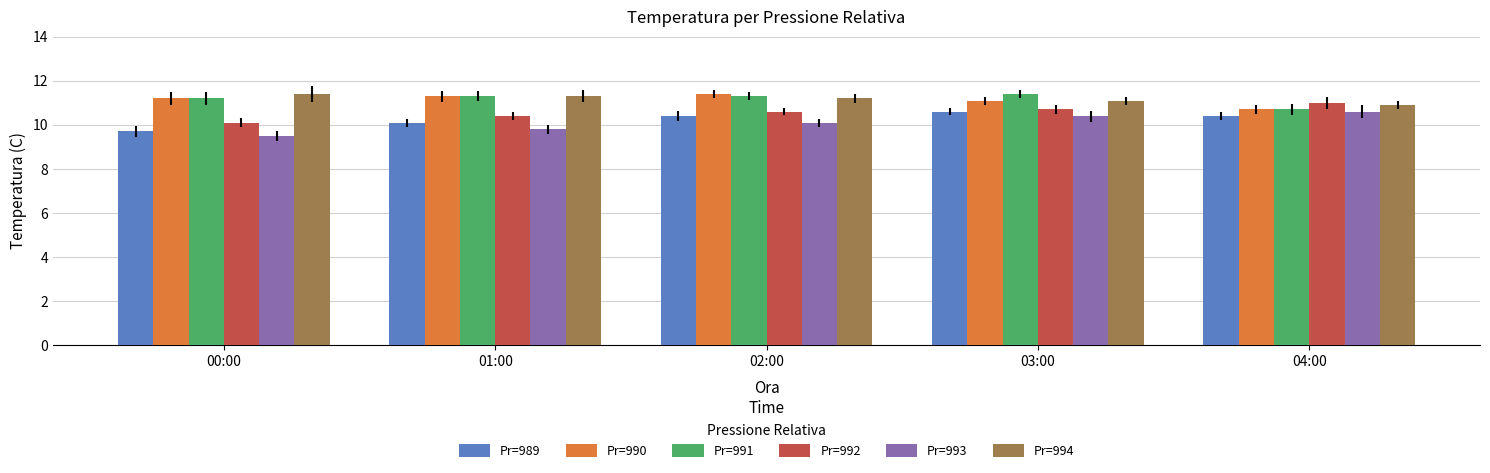

What are all the series names shown in the legend?

Pr=989, Pr=990, Pr=991, Pr=992, Pr=993, Pr=994